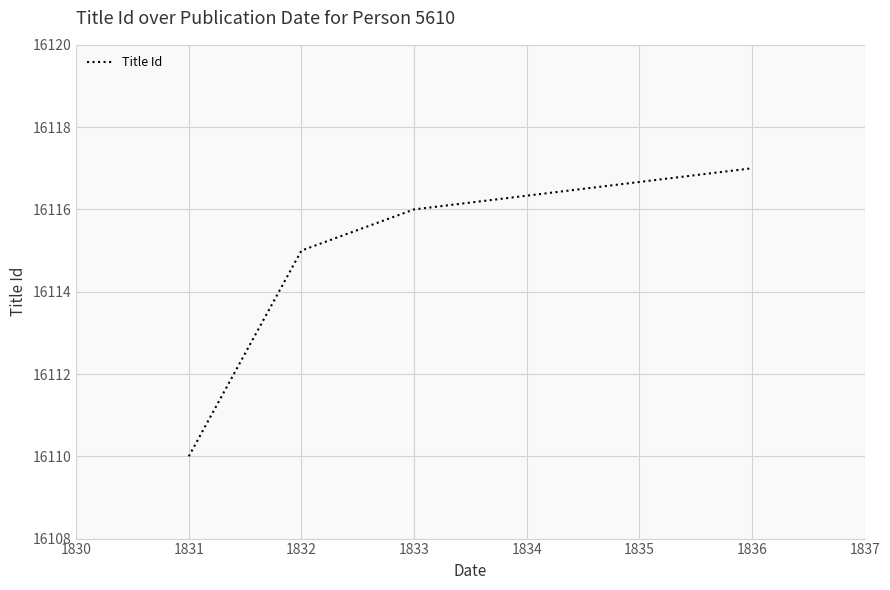

Reading left to right, extract all data points from this chart.

1831=16110	1832=16115	1833=16116	1836=16117